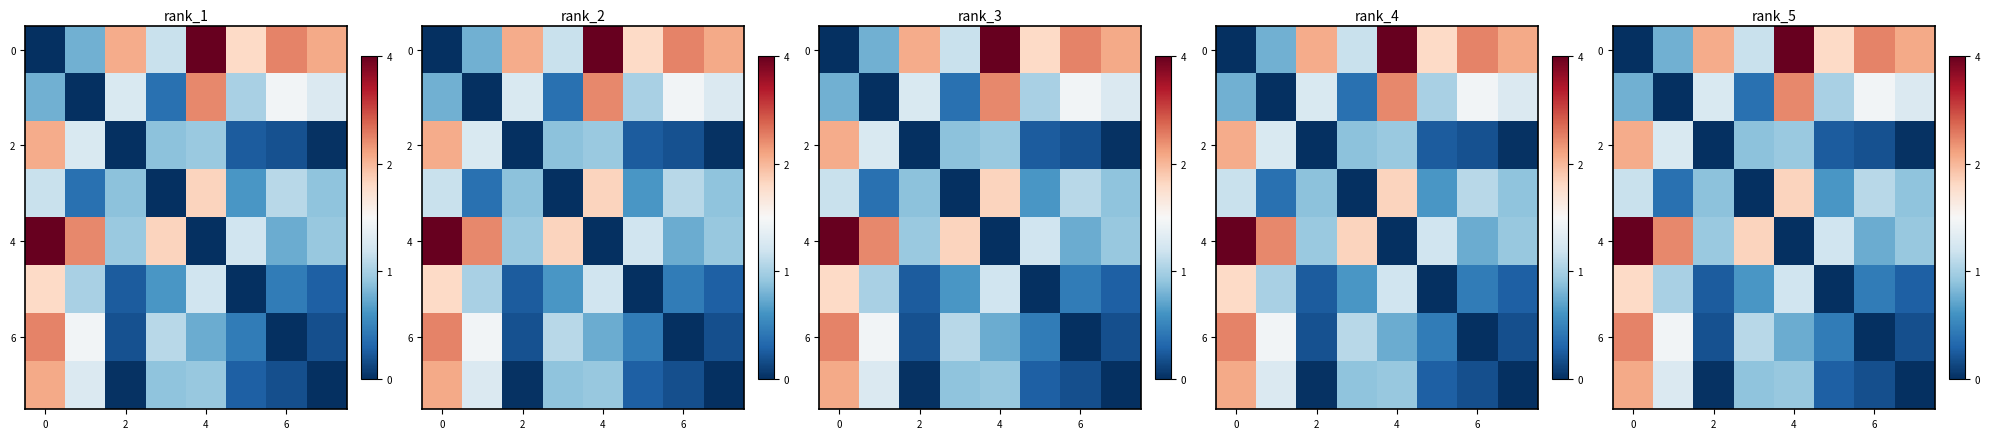

What is the difference between the second highest and second lowest values in the row_0 series?

1.7